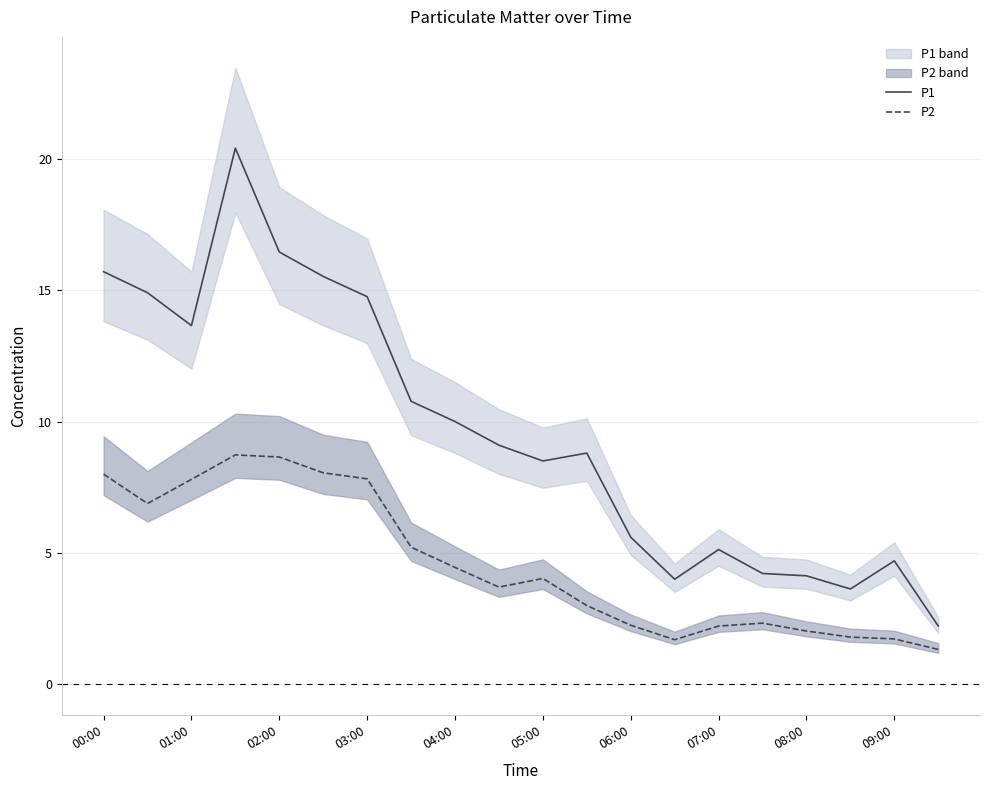

Is it true that P2 equals 2.2 at 07:00?

True